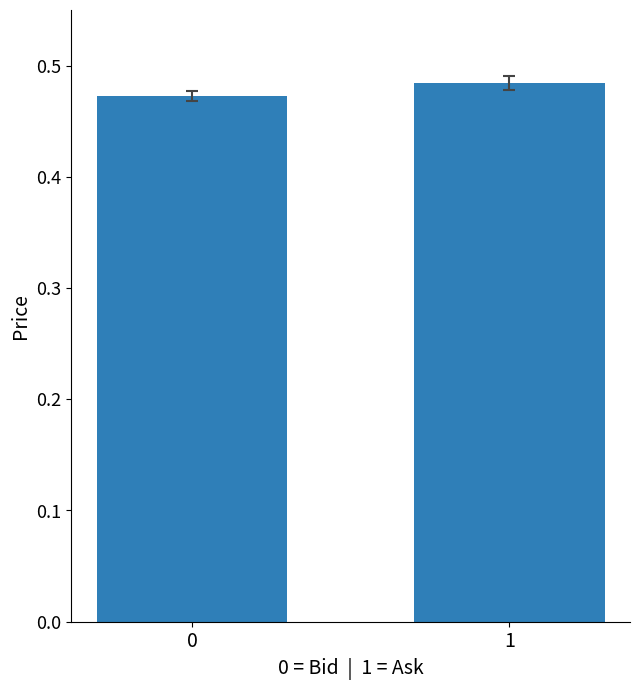

What is the sum of all values?

1.0